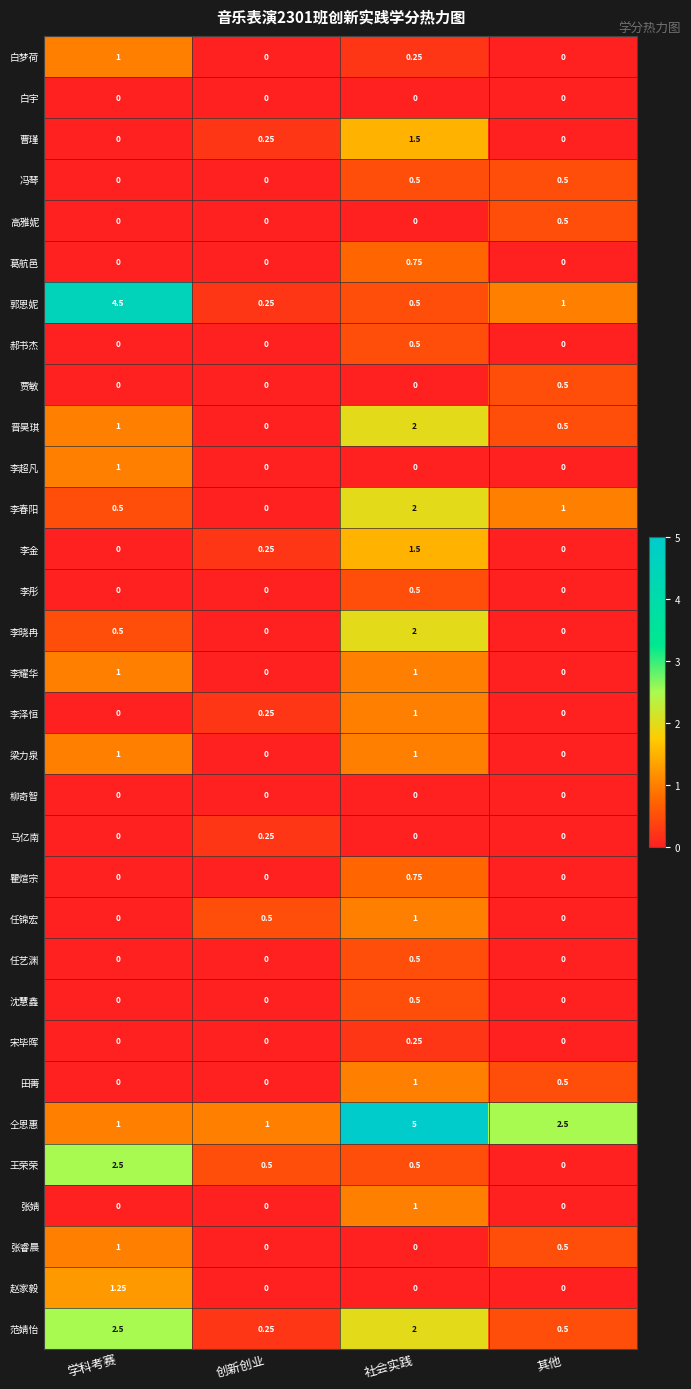

Which series has the widest spread of values?

郭恩妮